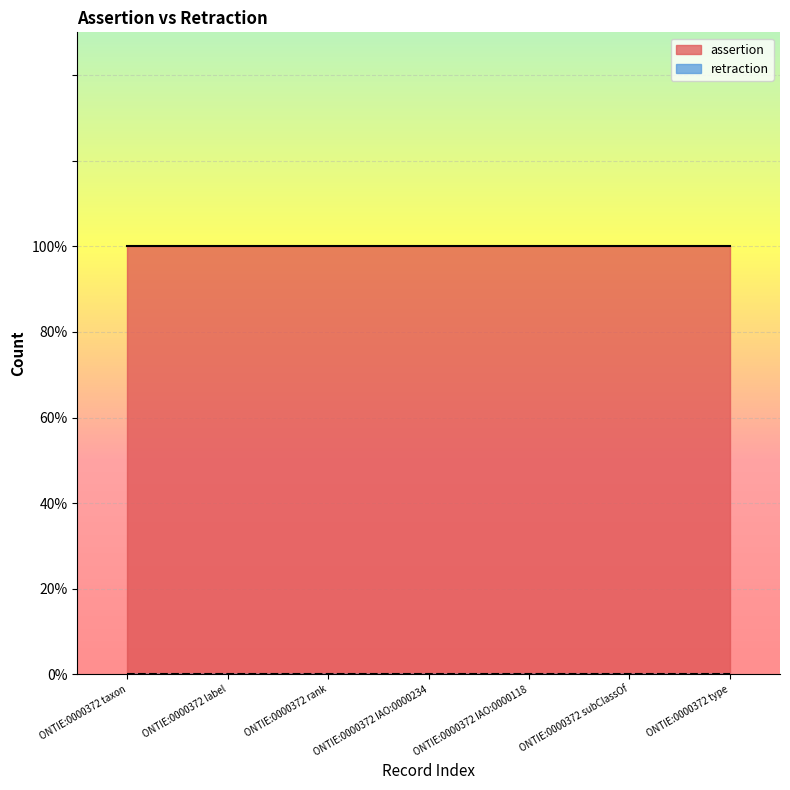

True or false: assertion has more than 0 interior local peaks.

False